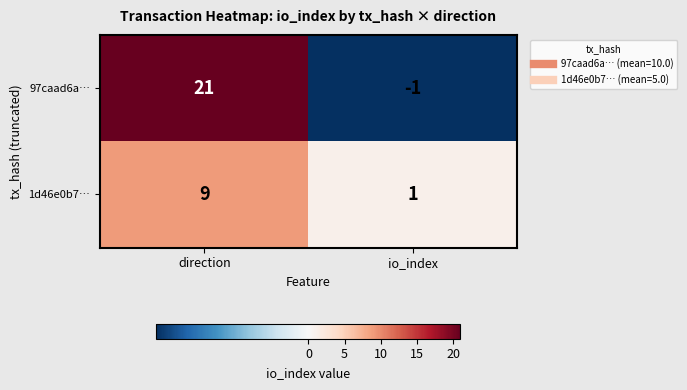

Count the number of categories in the chart.

2